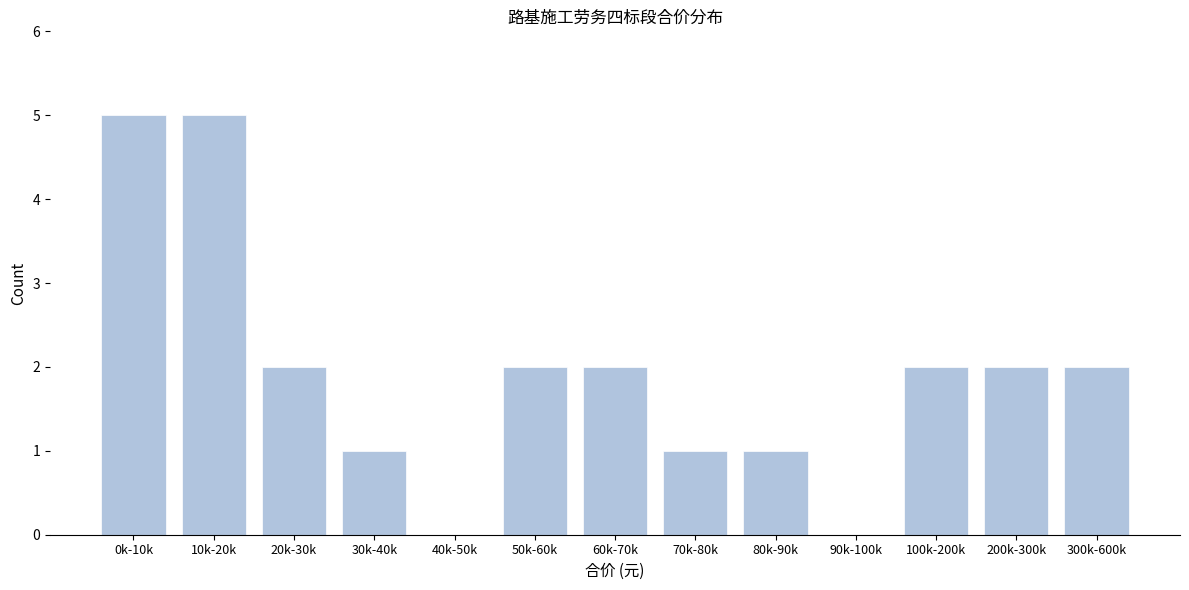

Reading left to right, list all the values displayed in this chart.

0k-10k=5	10k-20k=5	20k-30k=2	30k-40k=1	40k-50k=0	50k-60k=2	60k-70k=2	70k-80k=1	80k-90k=1	90k-100k=0	100k-200k=2	200k-300k=2	300k-600k=2